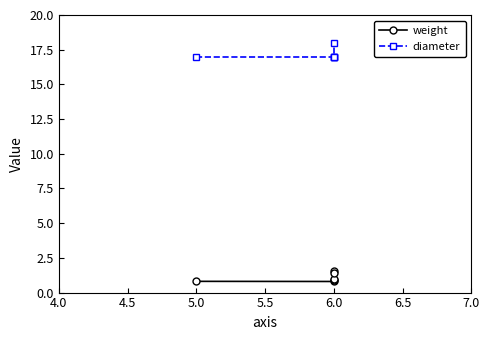

What are all the series names shown in the legend?

weight, diameter